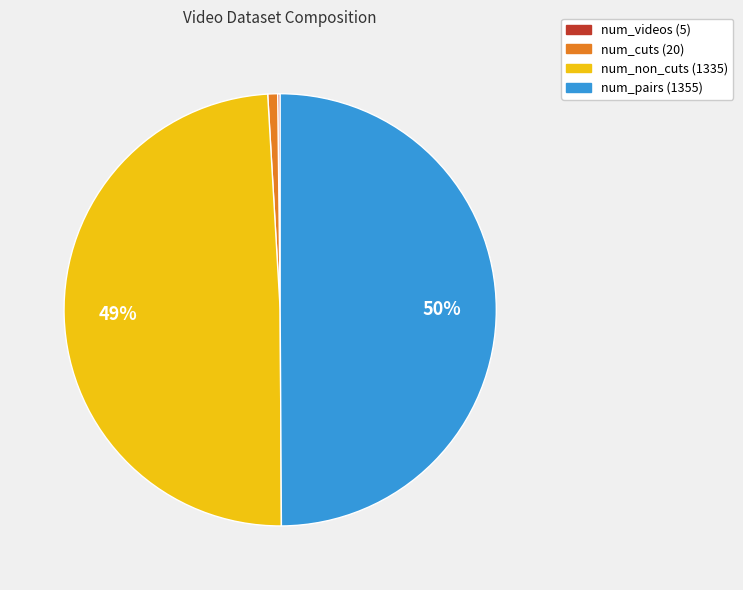

What percentage is the num_non_cuts slice, to the nearest percent?

49%